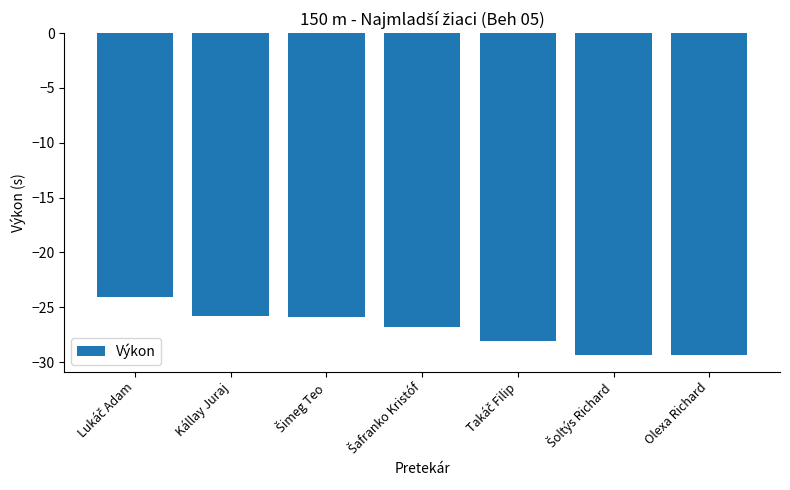

The value at Kállay Juraj is -38.6. True or false?

False